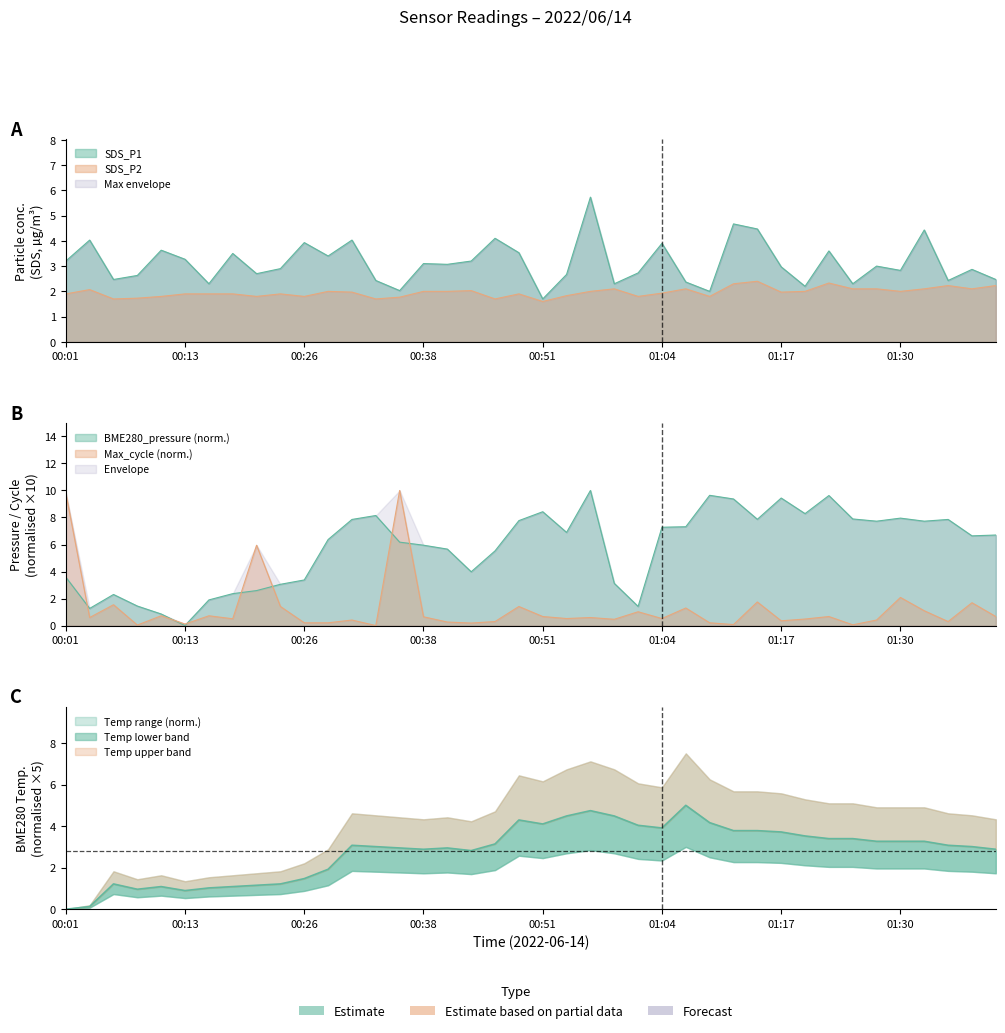

What is the average value of the Max_cycle series?

1.2